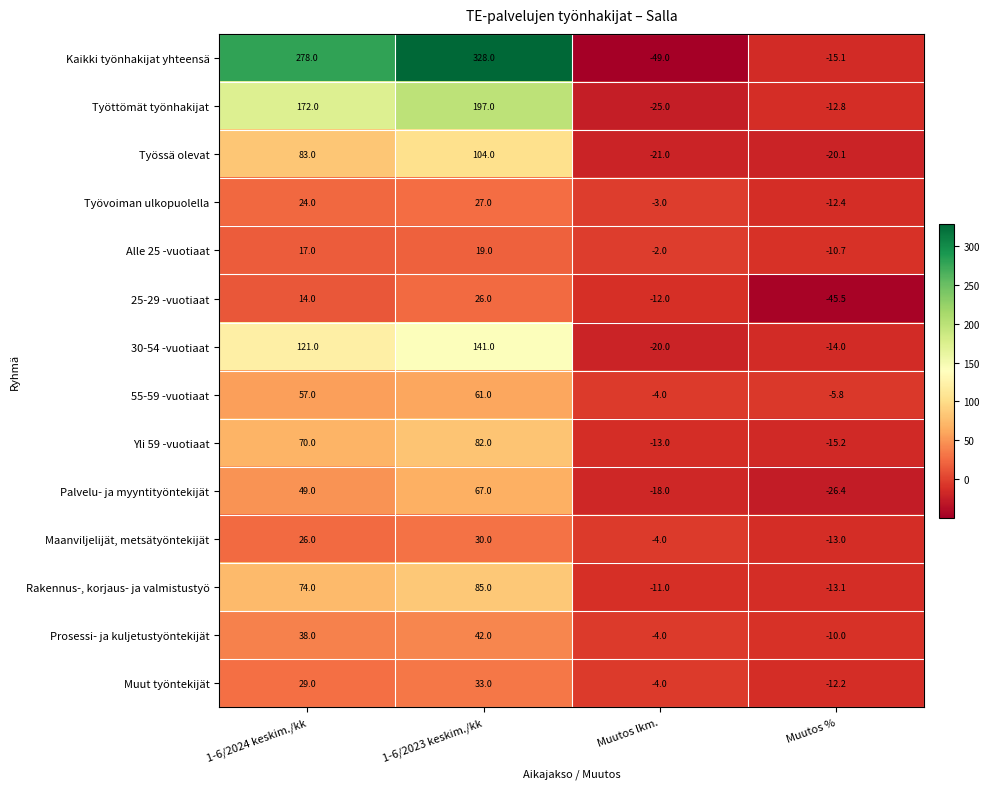

At which label is Palvelu- ja myyntityöntekijät closest to 20?

1-6/2024 keskim./kk